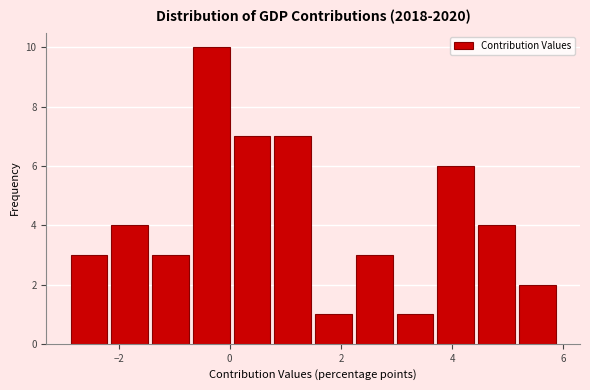

Around what value on the x-axis is the tallest bar? Give the approximate position of its centre, as read against the axis.

-0.4